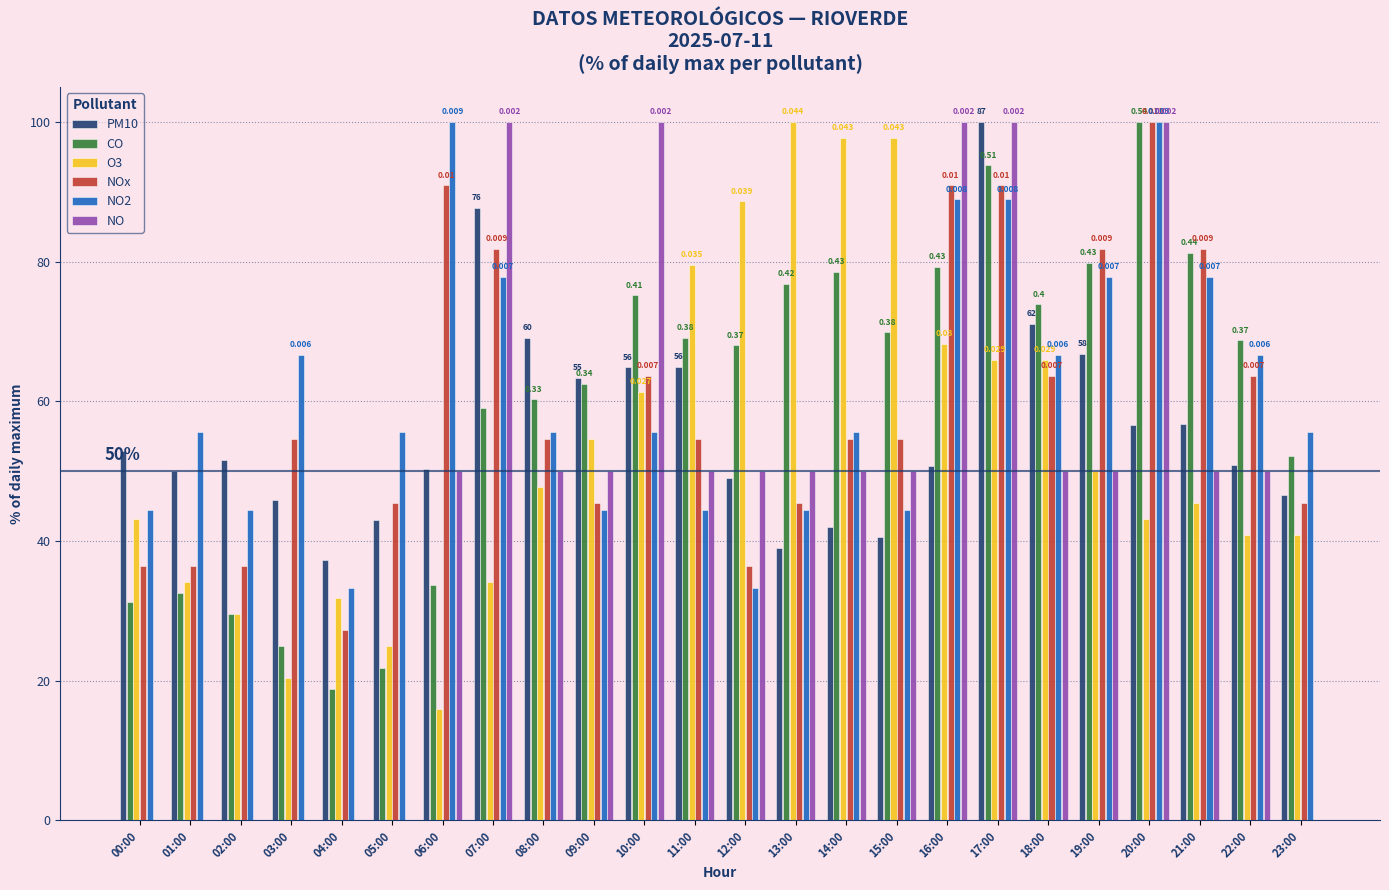

Is the value of CO at 08:00 greater than the value of NOx at 16:00?

No